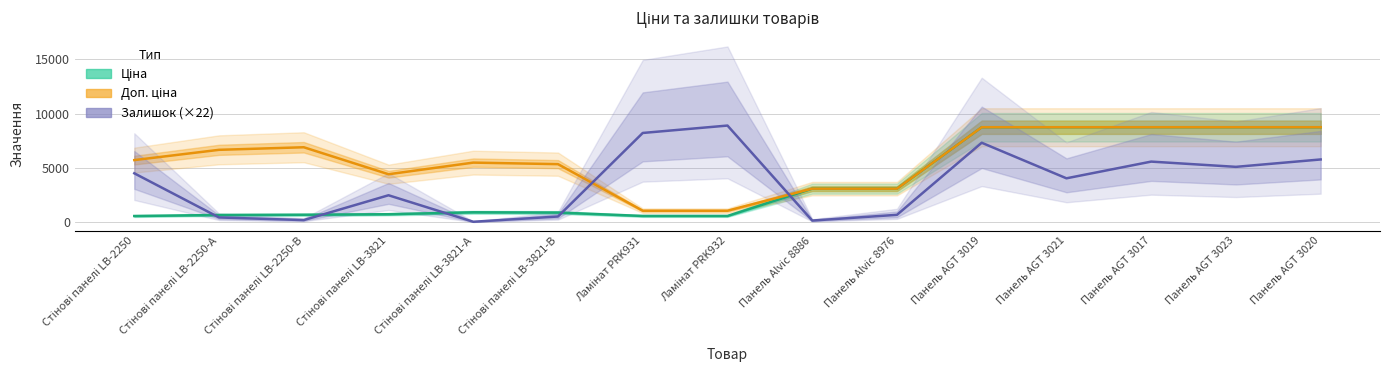

How many series are shown in this chart?

3